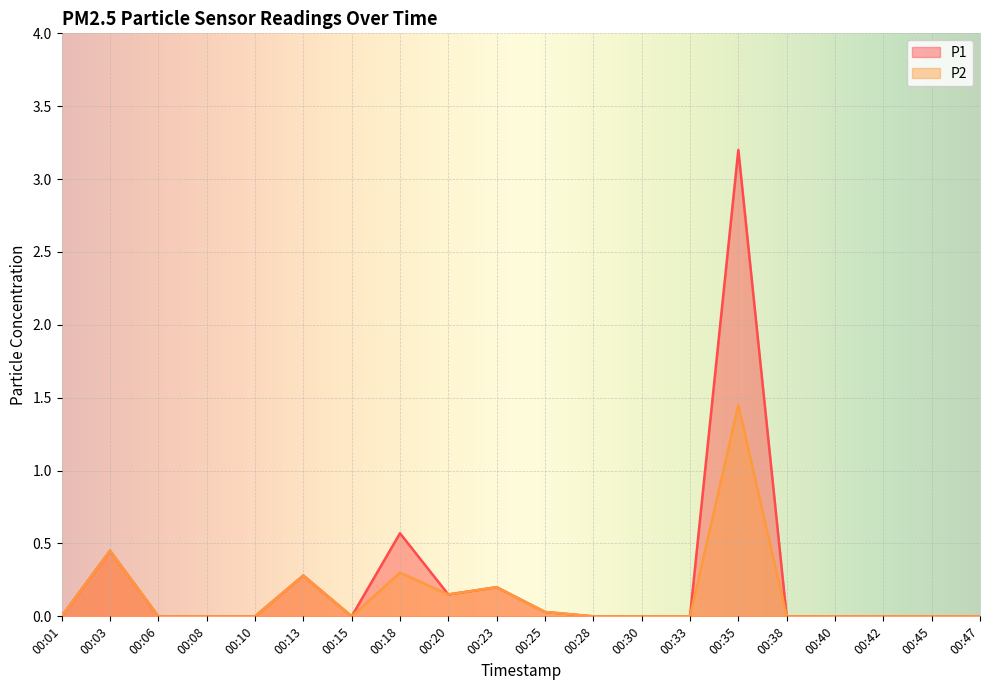

Reading right to left, extract all data points from this chart.

P1: 0.0	0.0	0.0	0.0	0.0	3.2	0.0	0.0	0.0	0.0	0.2	0.1	0.6	0.0	0.3	0.0	0.0	0.0	0.5	0.0
P2: 0.0	0.0	0.0	0.0	0.0	1.4	0.0	0.0	0.0	0.0	0.2	0.1	0.3	0.0	0.3	0.0	0.0	0.0	0.5	0.0